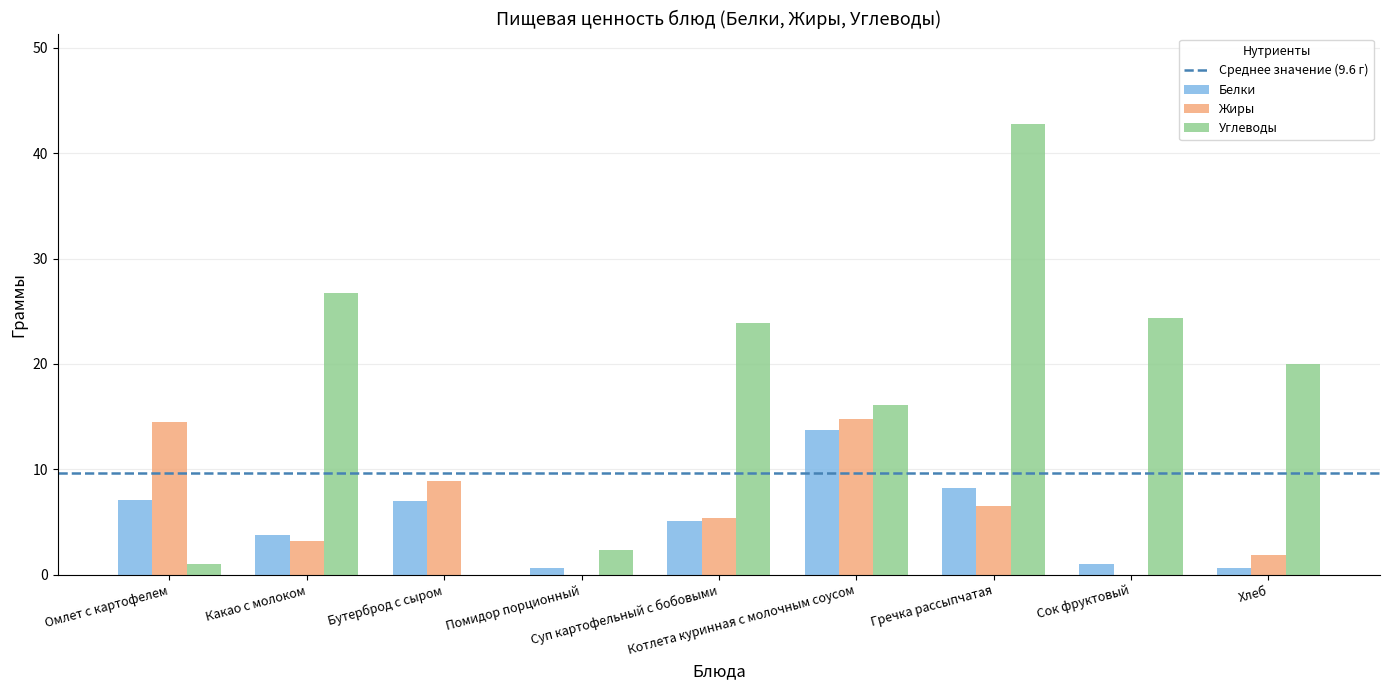

What is the highest value of the Углеводы series?

42.8